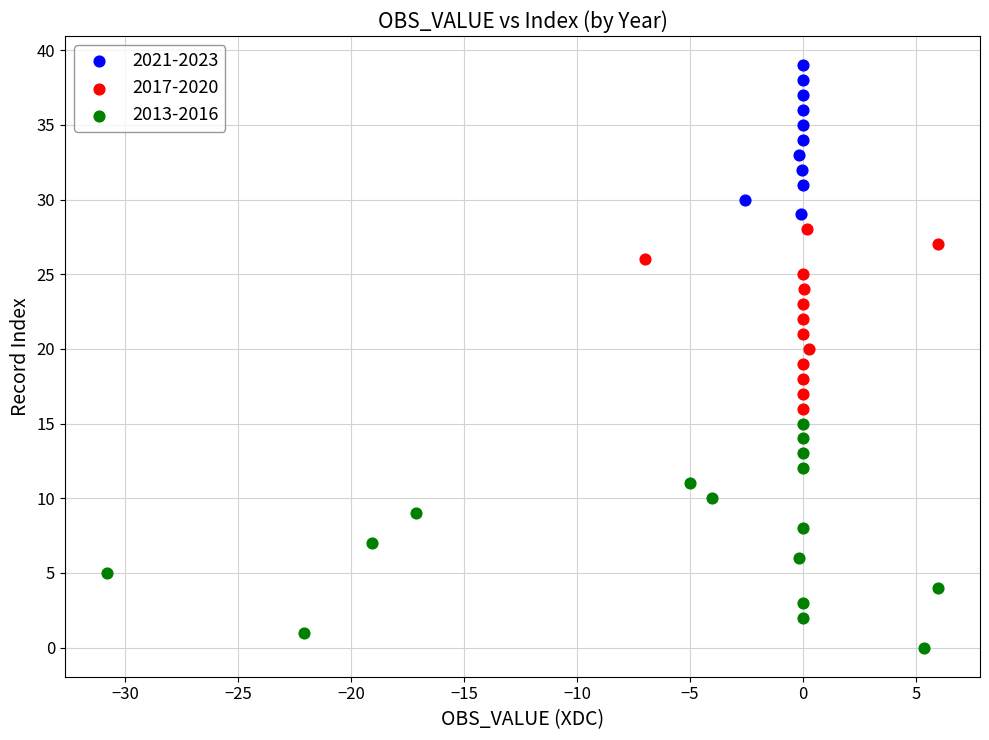

Which series reaches the maximum Y coordinate?

2021-2023